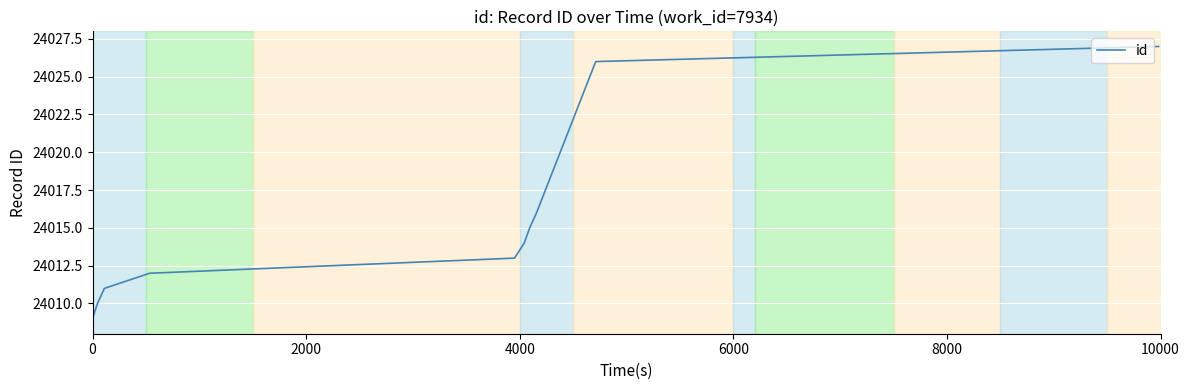

What is the smallest value displayed?

24009